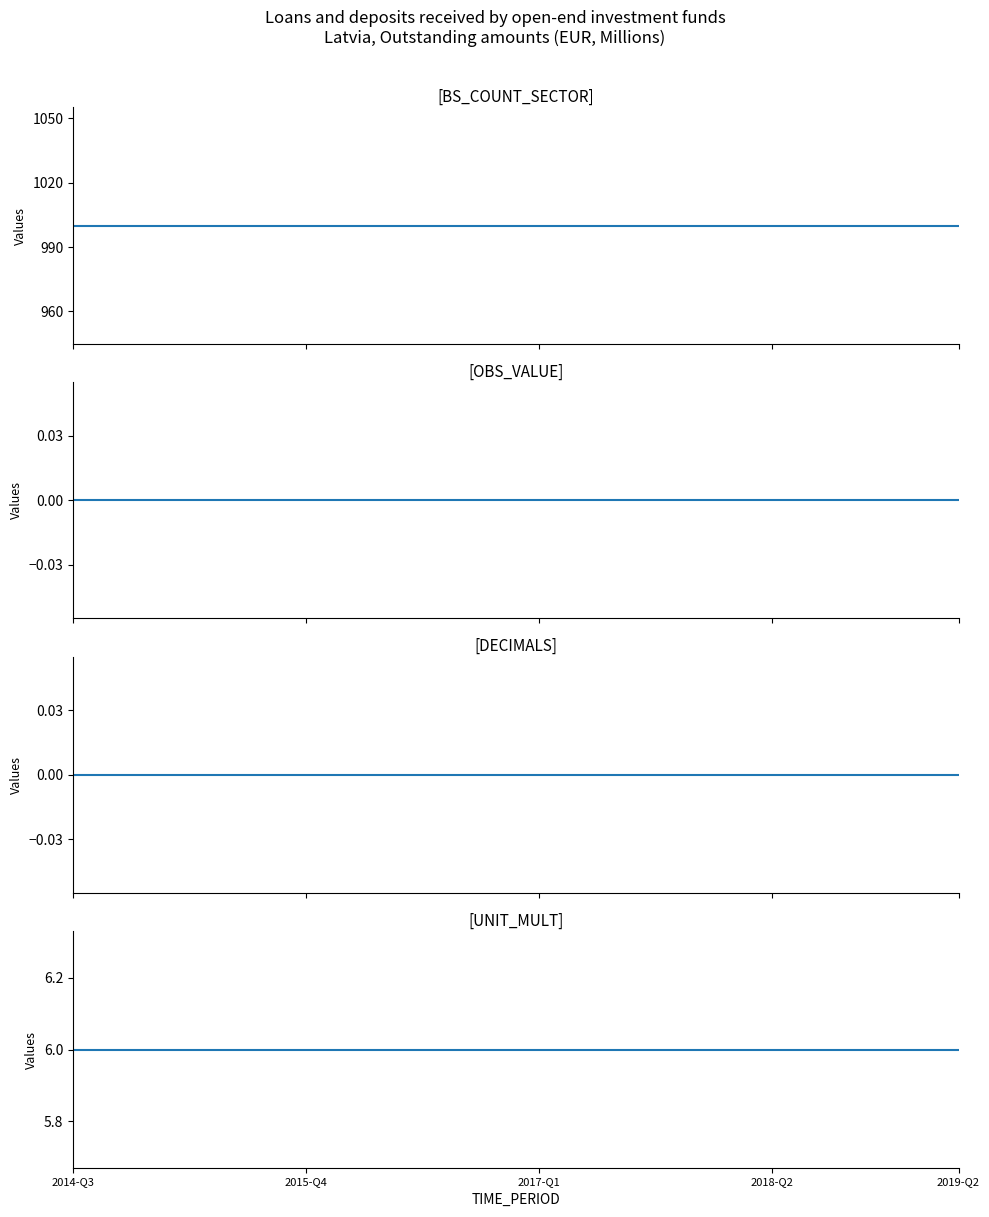

How many lines are shown in the chart?

4